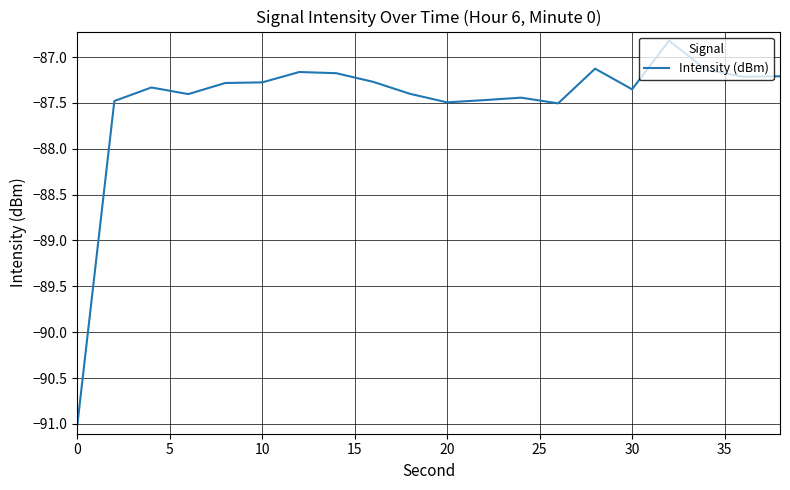

What is the difference between the maximum and minimum values?

4.2